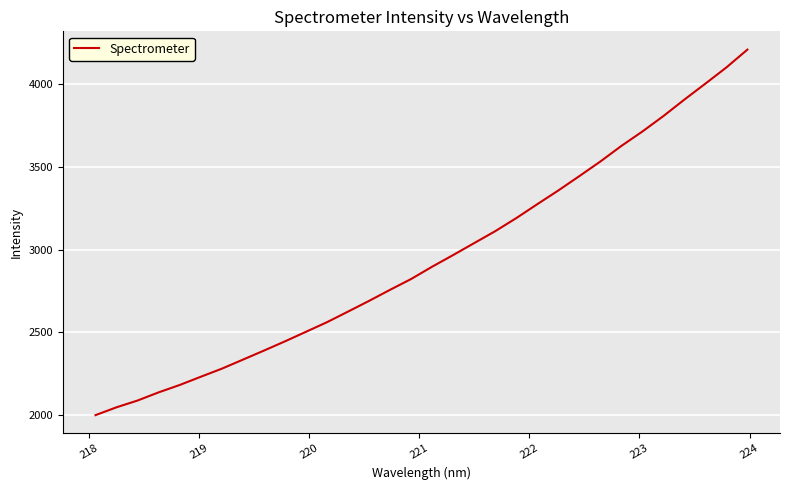

What is the sum of all values?

94253.4